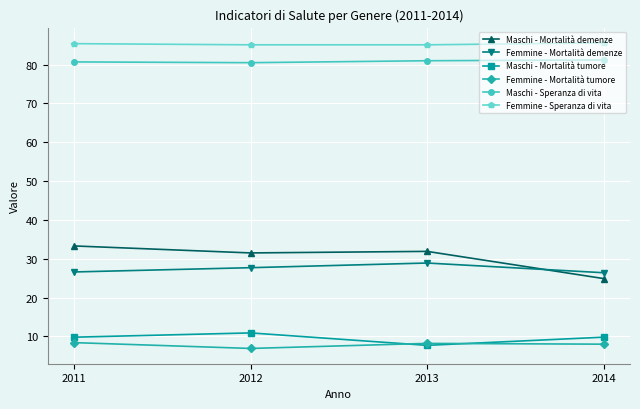

Does the chart have visible grid lines?

Yes